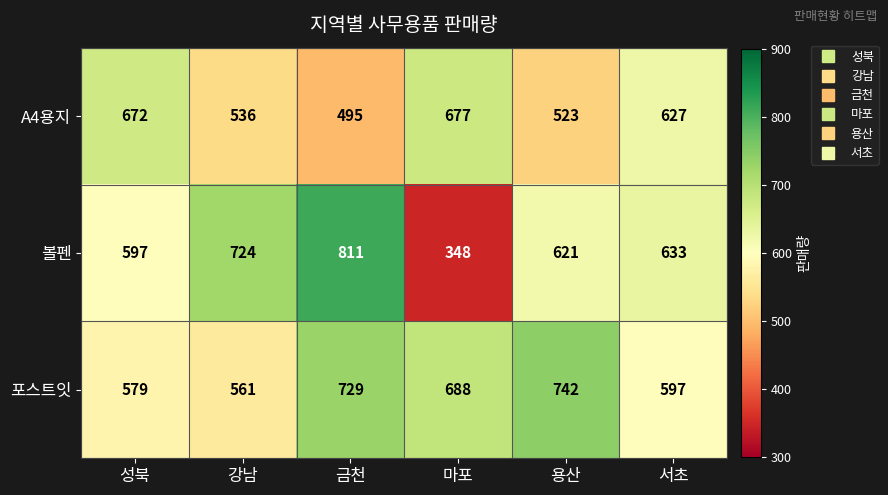

What is the sum of all 포스트잇 values?

3896